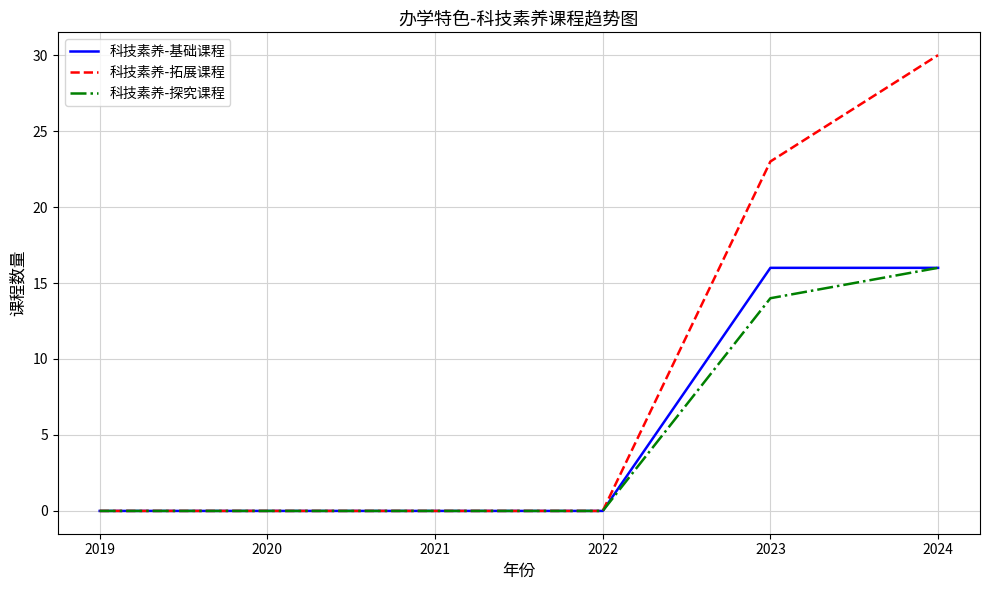

Is it true that 科技素养-探究课程 equals -11 at 2020?

False